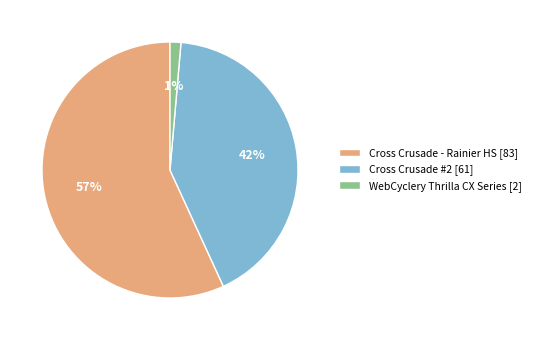

To the nearest percent, what percentage of the pie is Cross Crusade - Rainier HS?

57%